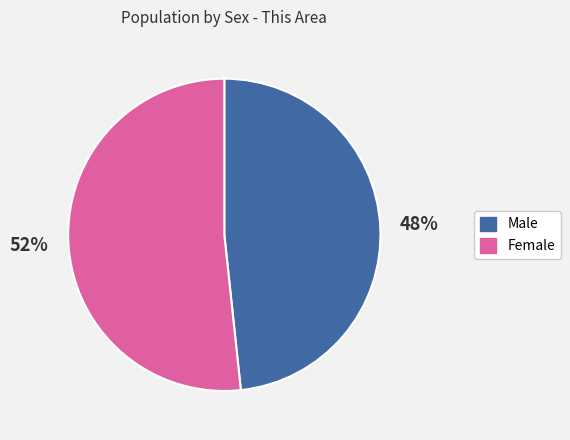

Which slice is the largest?

Female